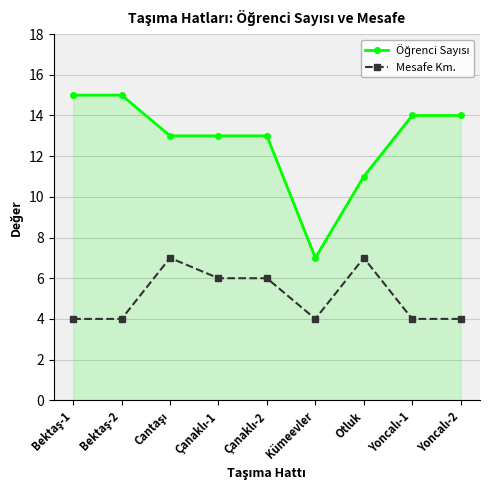

The value of Mesafe Km. at Kümeevler is 6. True or false?

False